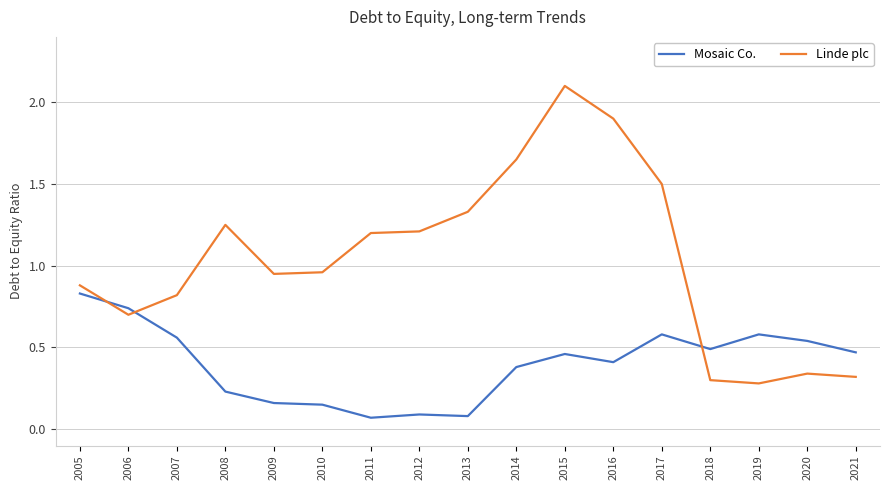

The value of Mosaic Co. at 2021 is 0.5. True or false?

True